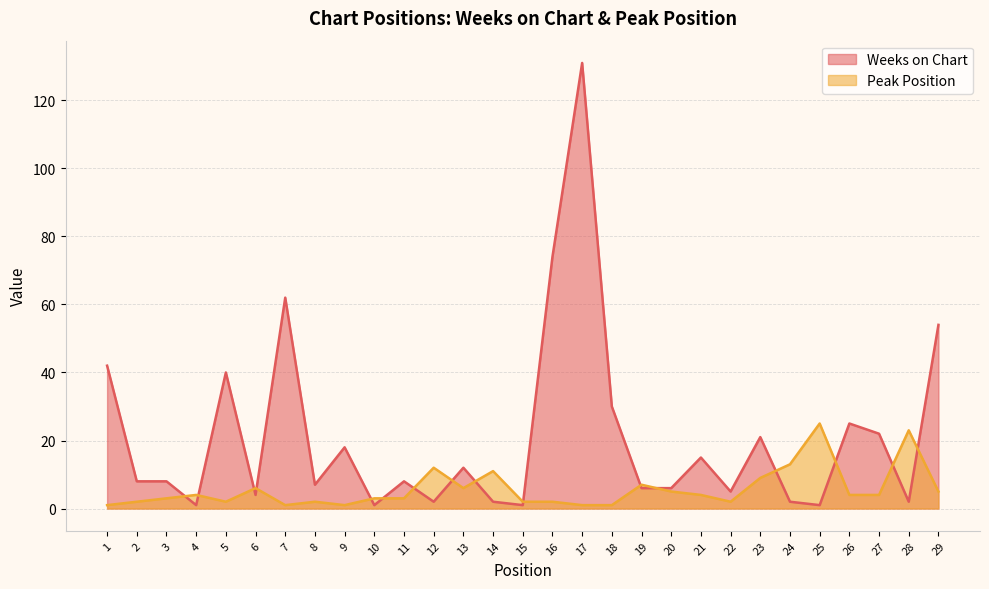

Which series has the largest range (max minus min)?

Weeks on Chart